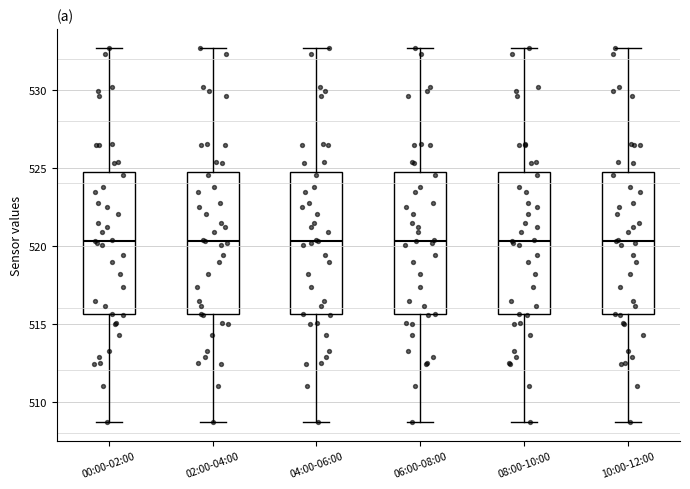

Where does the lower whisker of the box for 06:00-08:00 end on the y-axis? The values are not printed on the chart, so give them approximately, as read against the axis.

508.5